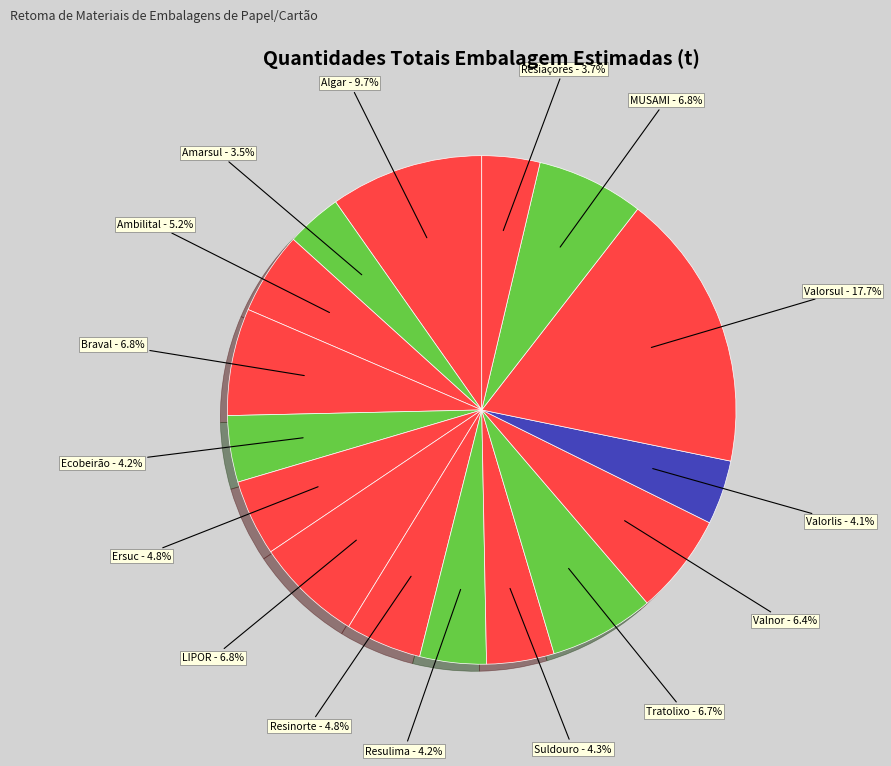

Does any single category account for the majority?

No